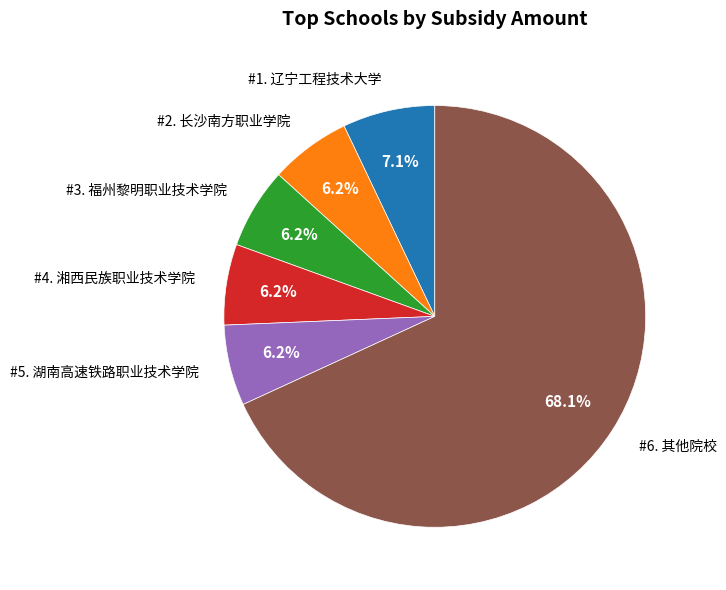

To the nearest percent, what is the difference between the largest and smallest slice percentages?

62%